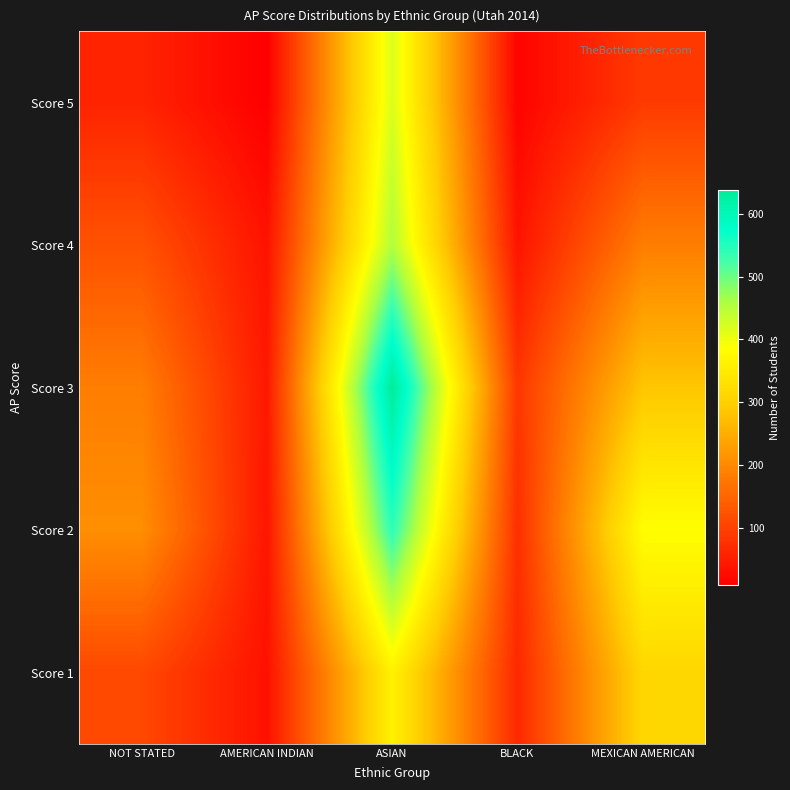

Which has a higher value, BLACK or AMERICAN INDIAN?

BLACK